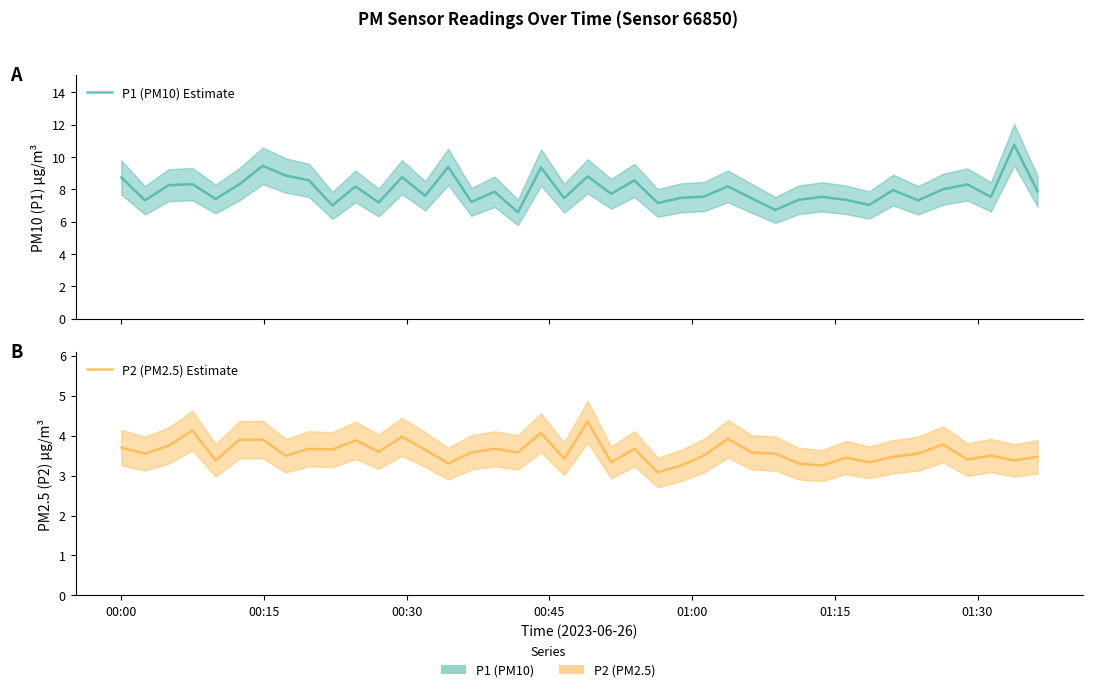

Reading right to left, transcribe all the data shown in this chart.

P1 (PM10) Estimate: 7.9	10.8	7.5	8.3	8.0	7.3	8.0	7.0	7.3	7.5	7.3	6.7	7.4	8.2	7.5	7.5	7.2	8.6	7.7	8.8	7.5	9.3	6.6	7.8	7.2	9.4	7.6	8.8	7.2	8.2	7.0	8.6	8.8	9.4	8.3	7.4	8.3	8.2	7.3	8.7
P2 (PM2.5) Estimate: 3.5	3.4	3.5	3.4	3.8	3.5	3.5	3.3	3.5	3.2	3.3	3.5	3.6	3.9	3.5	3.2	3.1	3.7	3.3	4.3	3.4	4.1	3.6	3.7	3.6	3.3	3.6	4.0	3.6	3.9	3.6	3.7	3.5	3.9	3.9	3.4	4.1	3.8	3.5	3.7